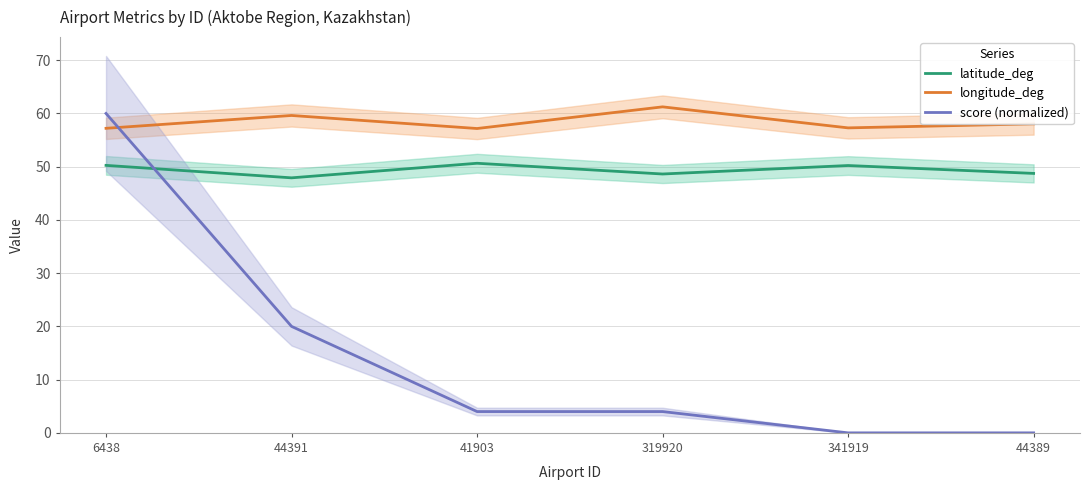

The value of longitude_deg at 44389 is 58.0. True or false?

True